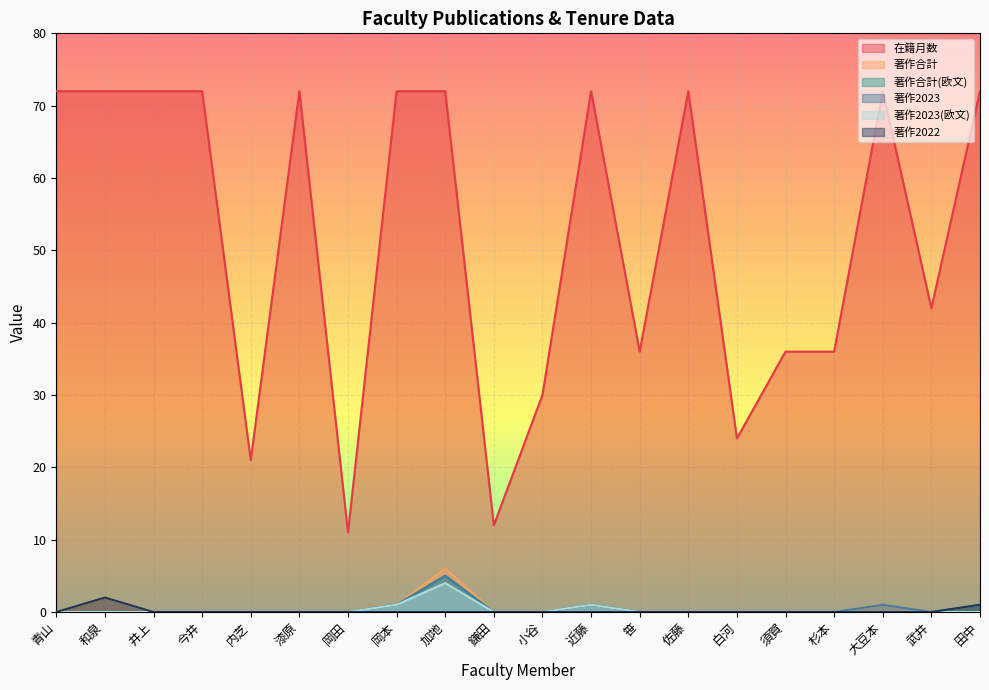

Is it true that 著作合計(欧文) equals 0 at 内芝?

True